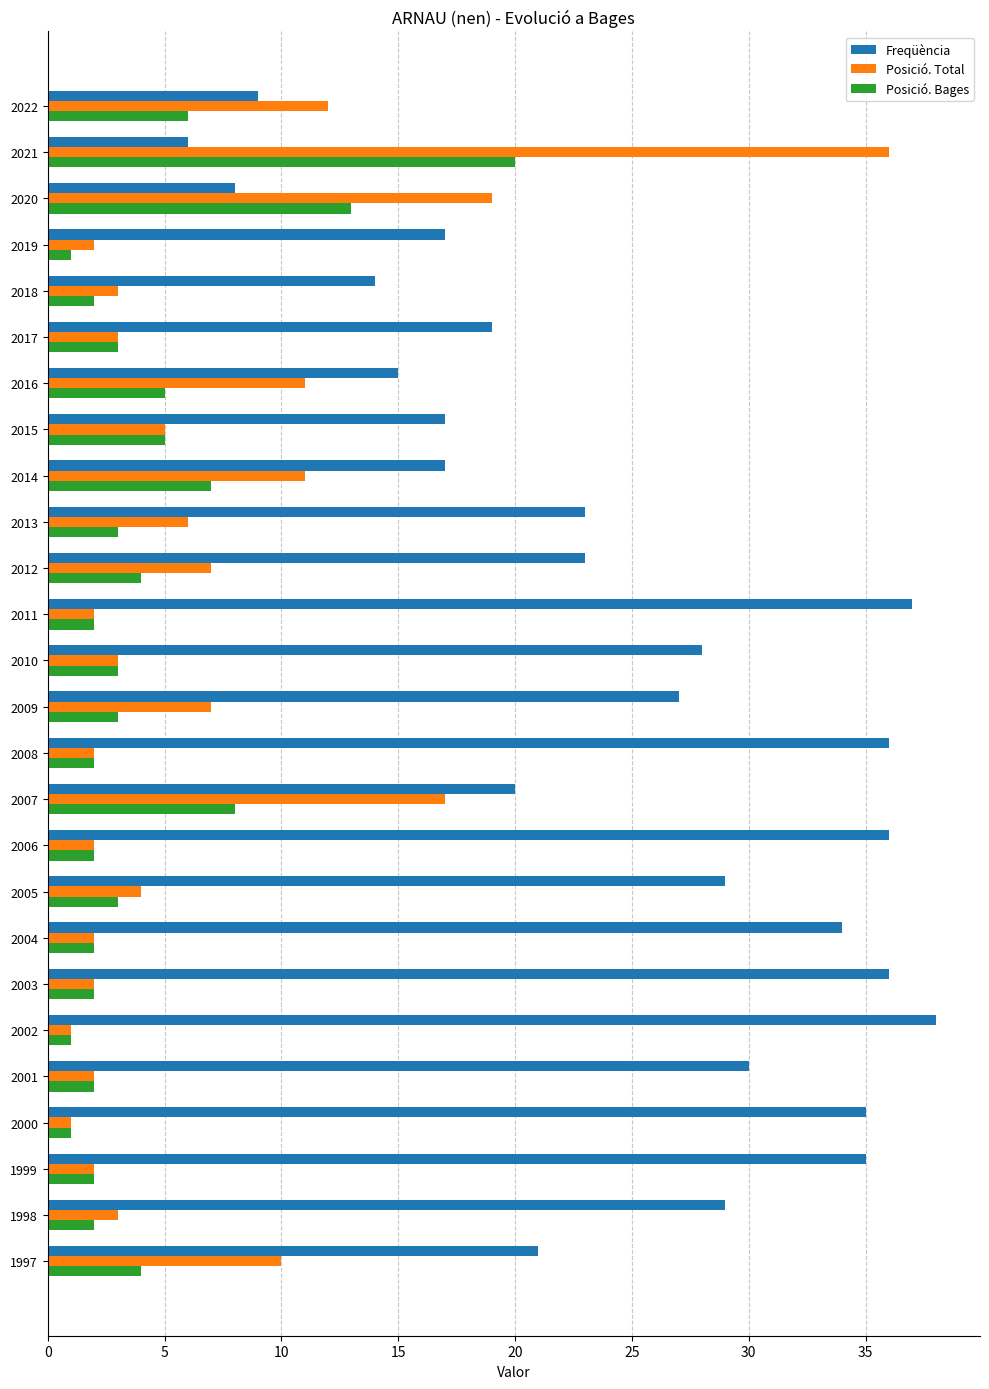

How many series are shown in this chart?

3